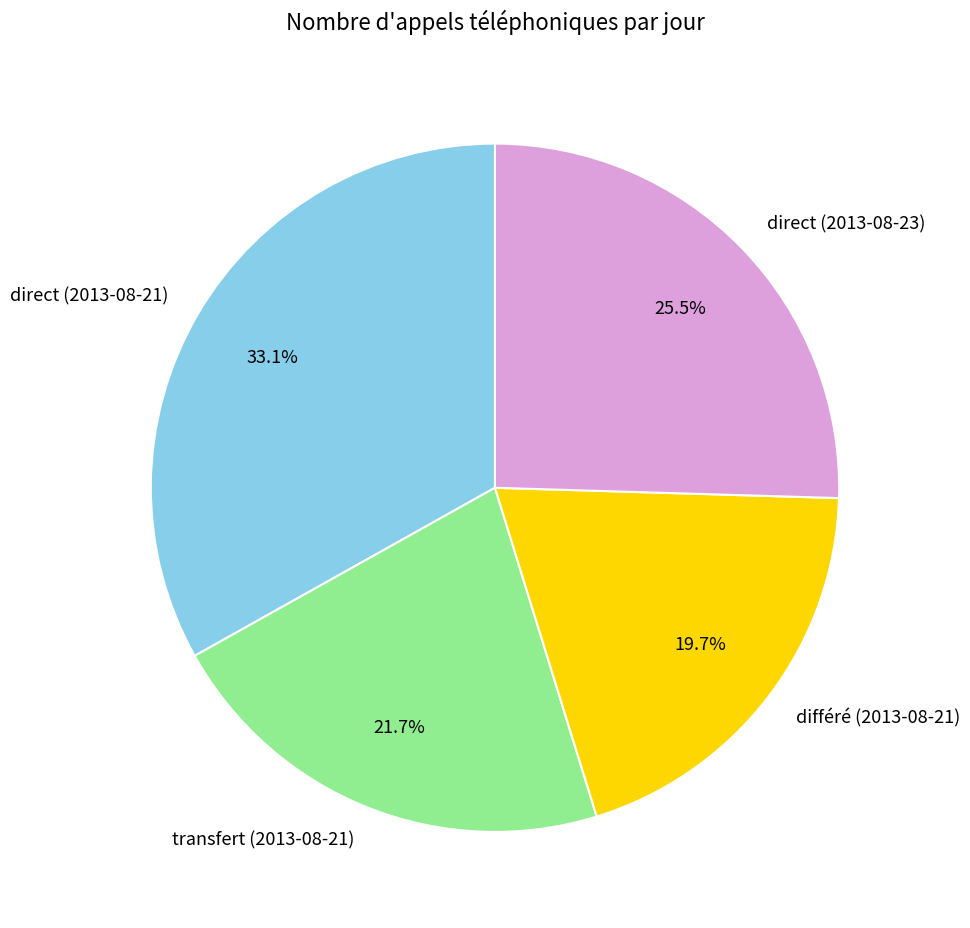

Which category has the smallest portion of the pie?

différé (2013-08-21)